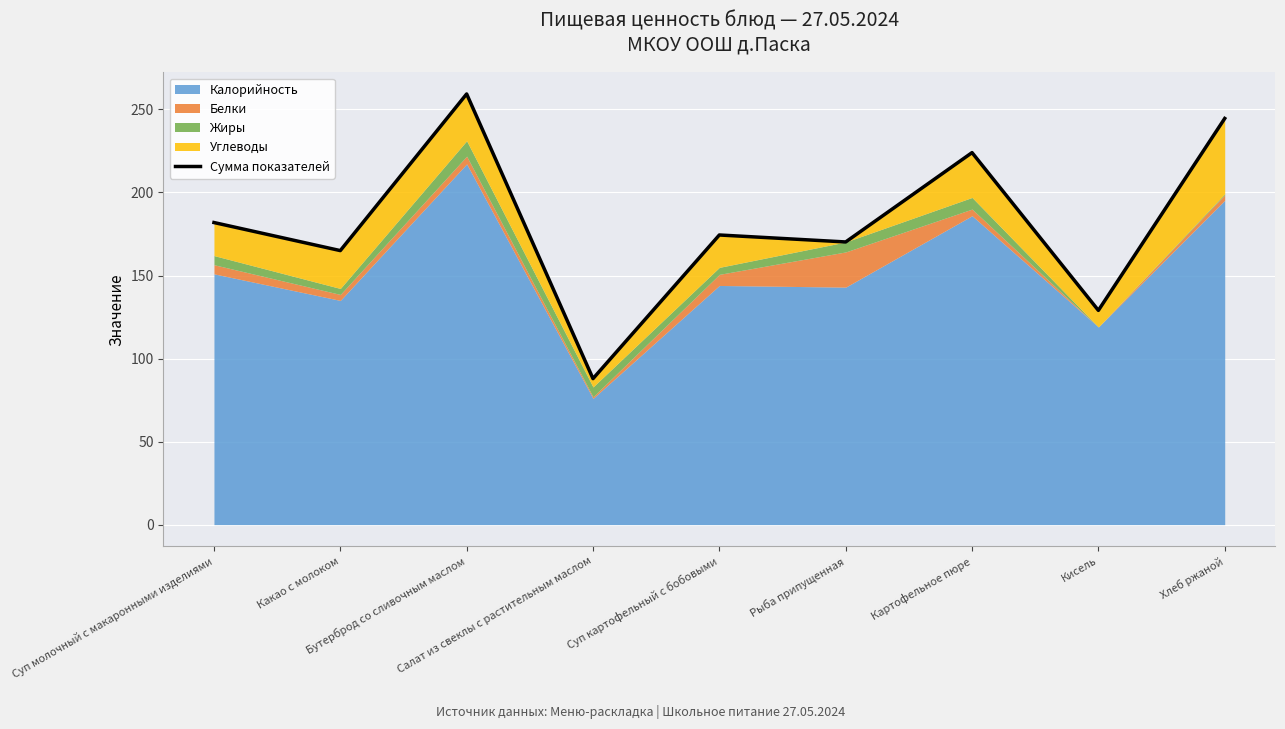

Where does the data first go above 174?

Суп молочный с макаронными изделиями